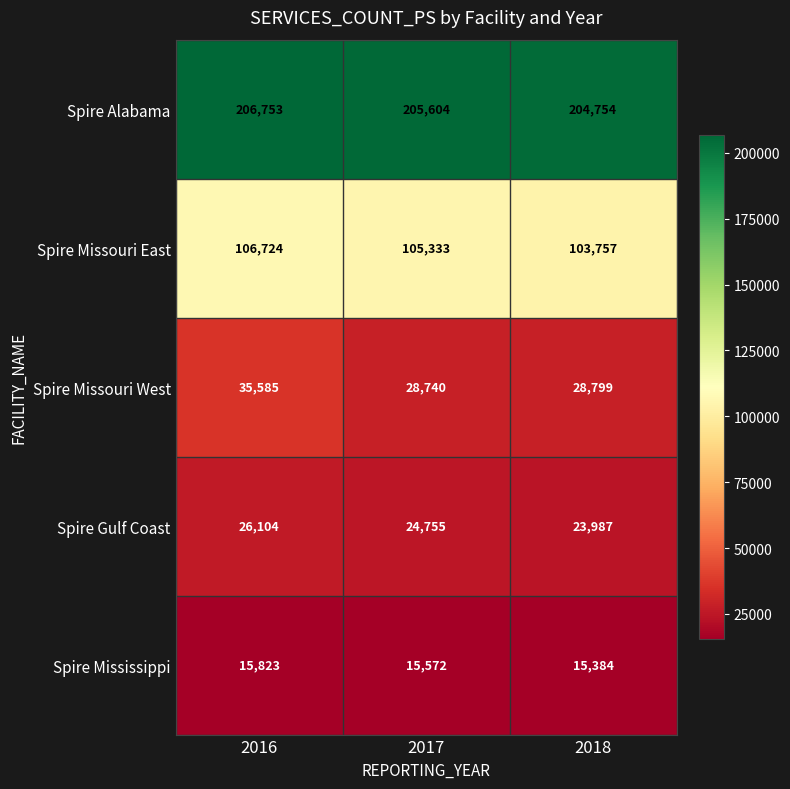

At which label does Spire Mississippi reach its minimum?

2018